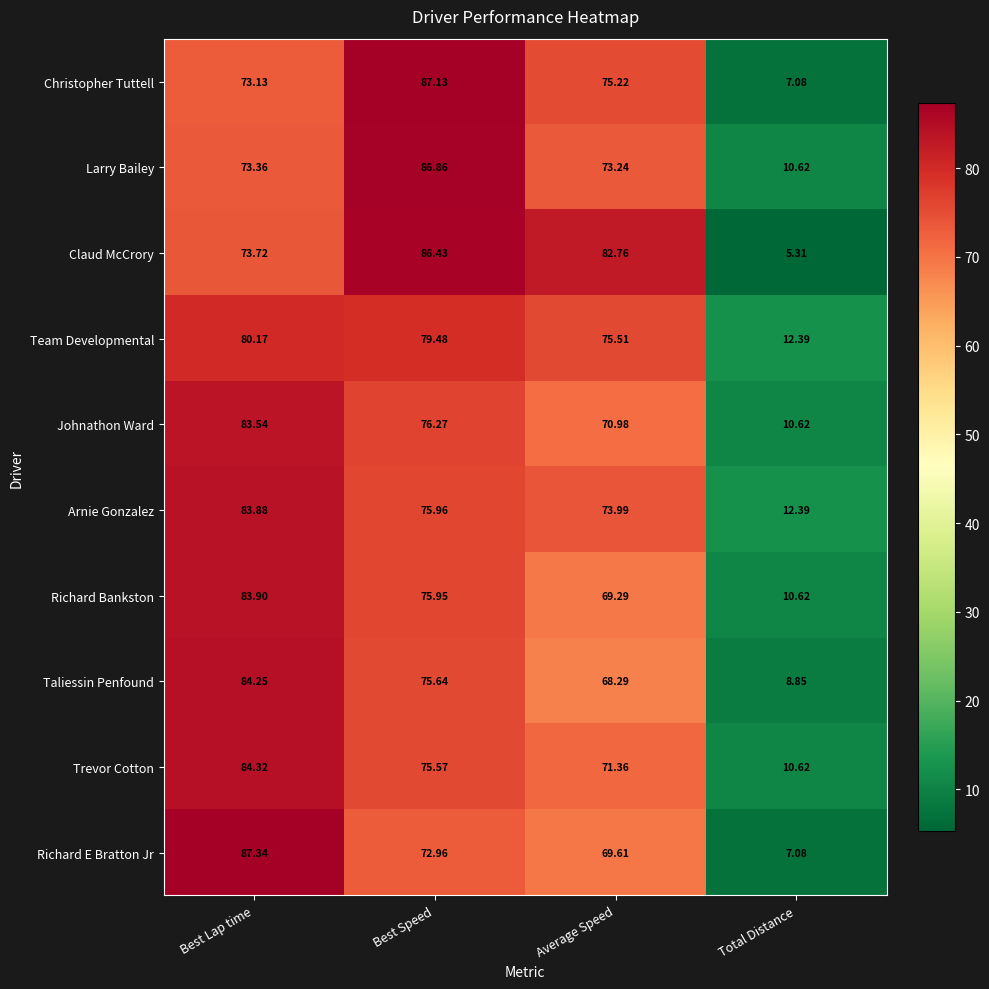

Which series changed the most between Best Lap time and Best Speed?

Richard E Bratton Jr